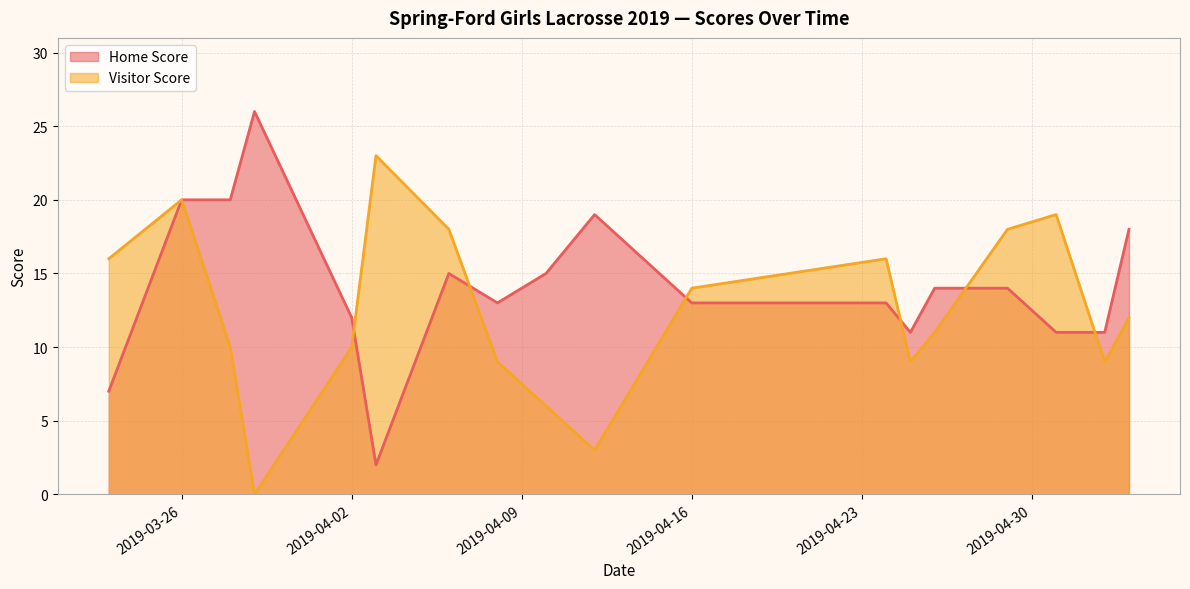

At which label is Home Score closest to 14?

2019-04-26